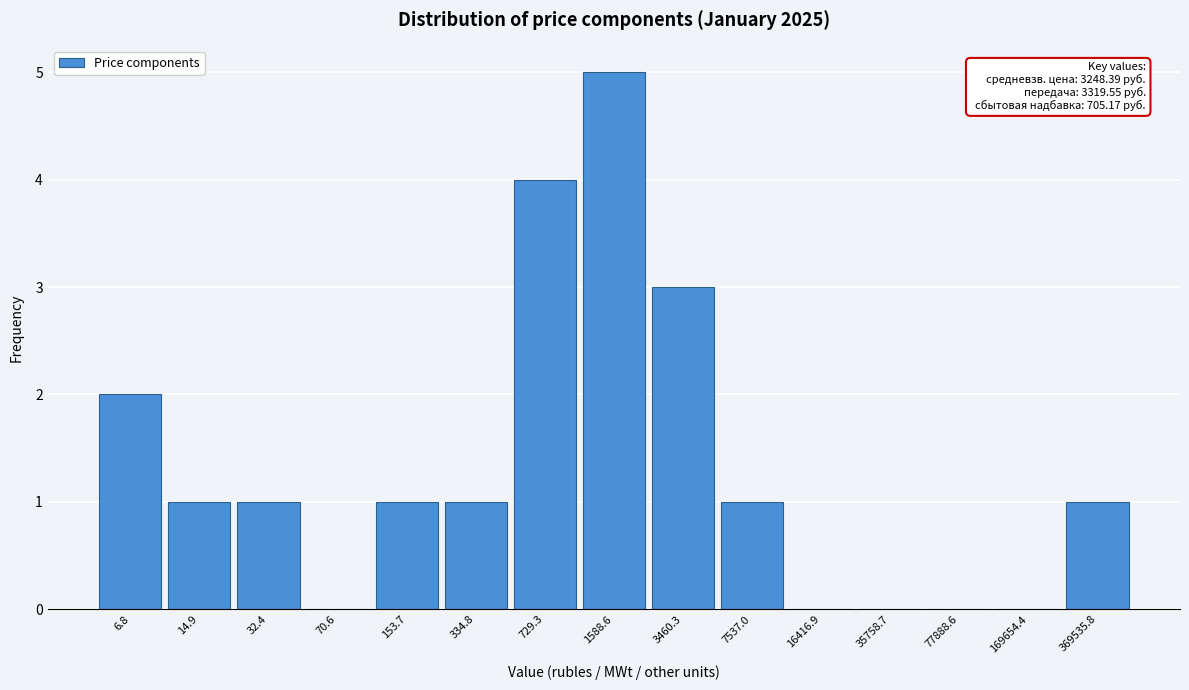

Reading left to right, transcribe all the data shown in this chart.

6.8=2	14.9=1	32.4=1	70.6=0	153.7=1	334.8=1	729.3=4	1588.6=5	3460.3=3	7537.0=1	16416.9=0	35758.7=0	77888.6=0	169654.4=0	369535.8=1